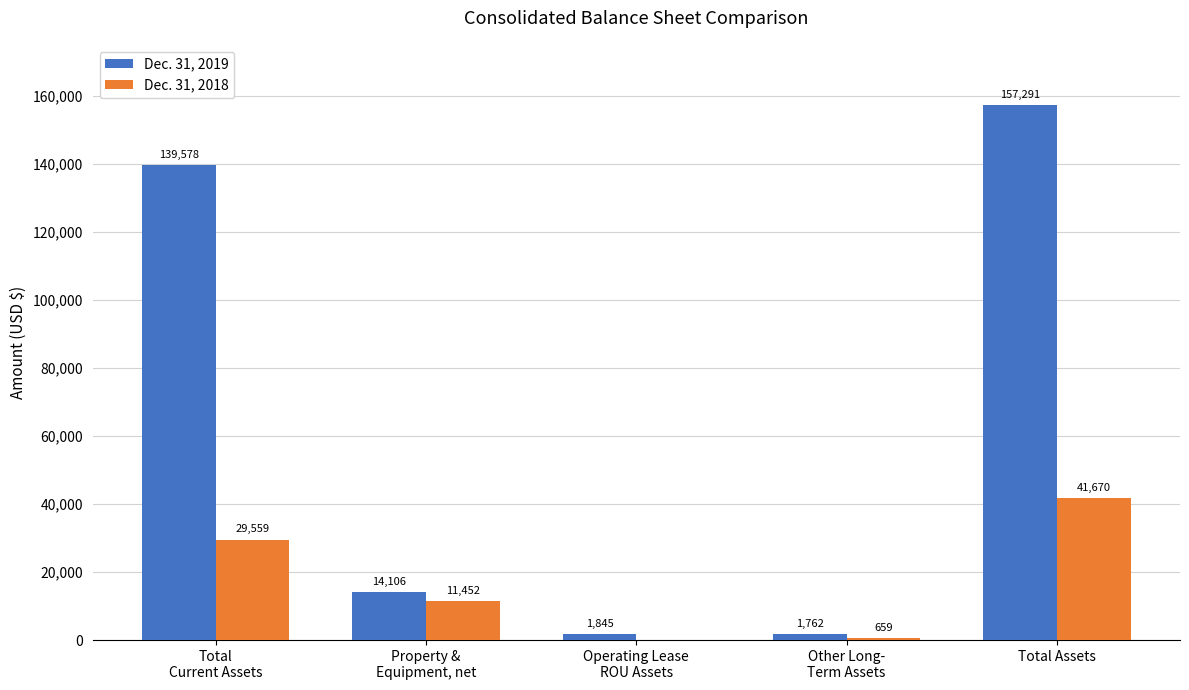

Which series has the largest total across all categories?

Dec. 31, 2019